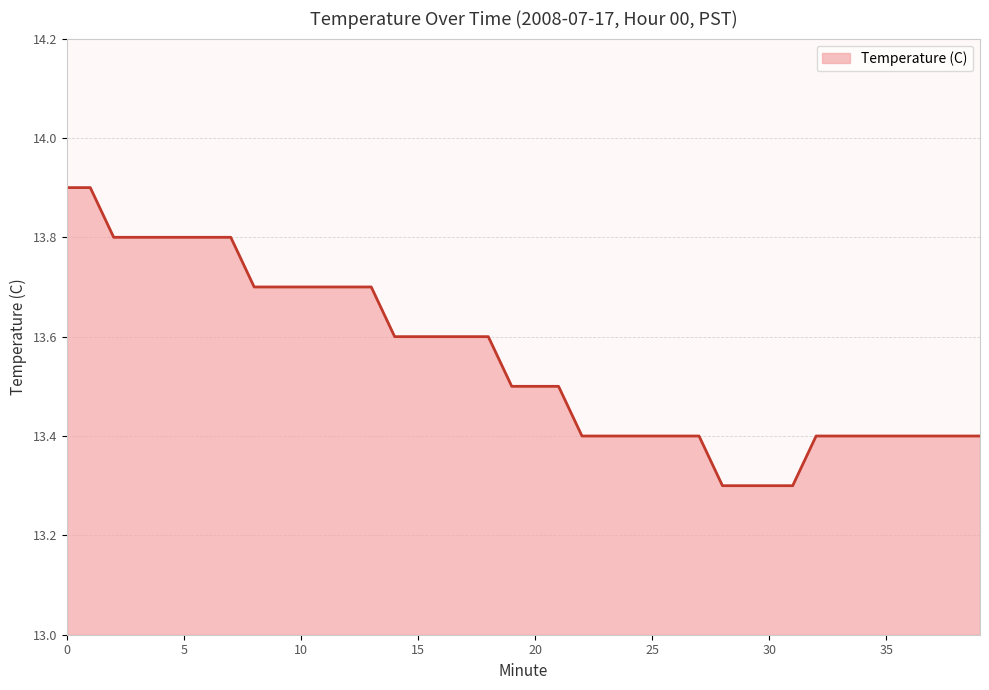

What is the greatest value displayed?

13.9